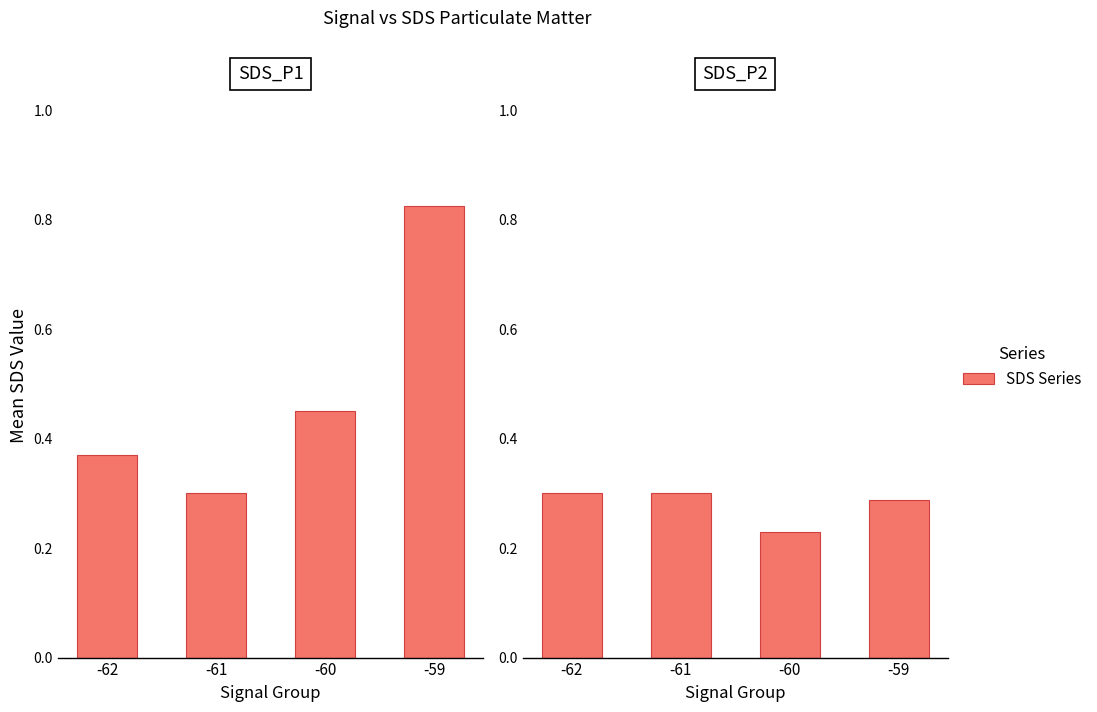

Between -61 and -60, which series saw the biggest shift?

SDS_P1